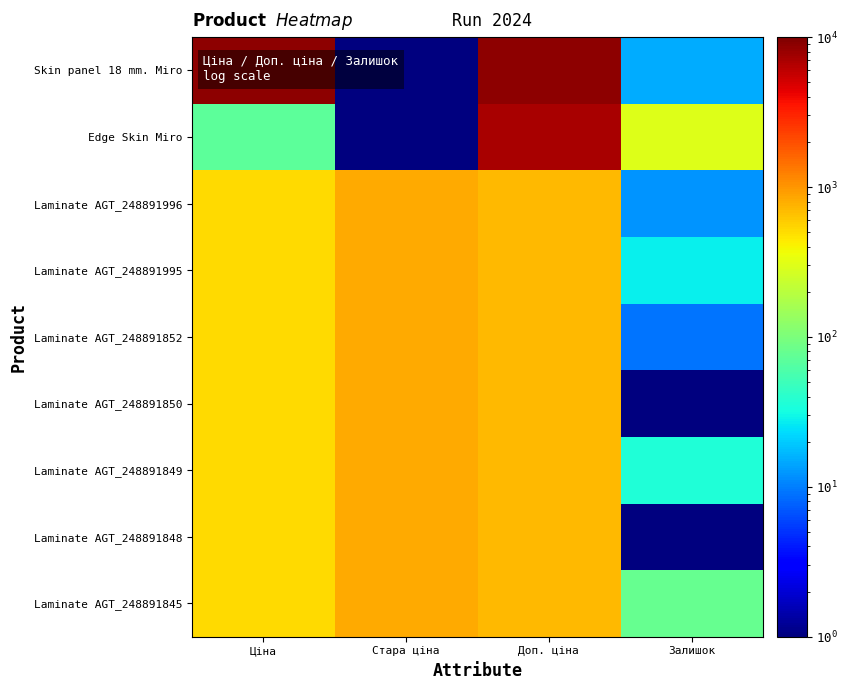

Reading left to right, list all the values displayed in this chart.

Skin panel 18 mm. Miro: Ціна=8669.7	Стара ціна=0.1	Доп. ціна=8669.7	Залишок=15.0
Edge Skin Miro: Ціна=70.1	Стара ціна=0.1	Доп. ціна=7010.0	Залишок=298.0
Laminate AGT_248891996: Ціна=515.8	Стара ціна=832.4	Доп. ціна=699.0	Залишок=12.0
Laminate AGT_248891995: Ціна=515.8	Стара ціна=832.4	Доп. ціна=699.0	Залишок=28.0
Laminate AGT_248891852: Ціна=515.8	Стара ціна=832.4	Доп. ціна=699.0	Залишок=9.0
Laminate AGT_248891850: Ціна=515.8	Стара ціна=832.4	Доп. ціна=699.0	Залишок=0.1
Laminate AGT_248891849: Ціна=515.8	Стара ціна=832.4	Доп. ціна=699.0	Залишок=36.0
Laminate AGT_248891848: Ціна=515.8	Стара ціна=832.4	Доп. ціна=699.0	Залишок=0.1
Laminate AGT_248891845: Ціна=515.8	Стара ціна=832.4	Доп. ціна=699.0	Залишок=78.0